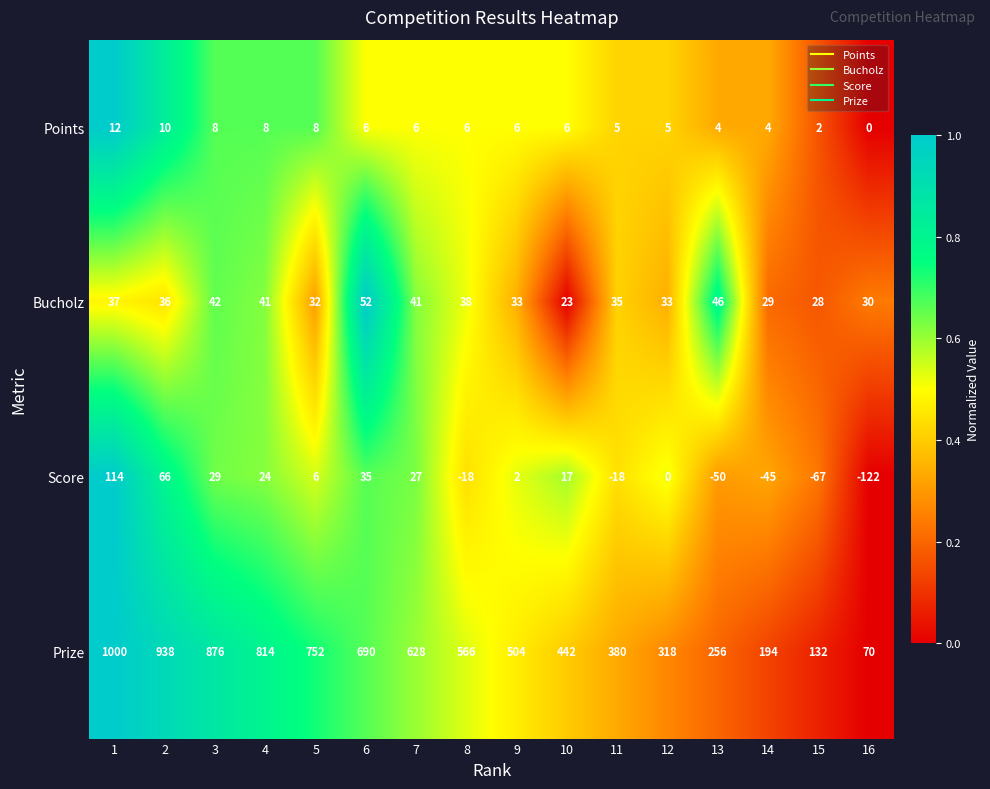

What is the difference between the Prize values at 14 and 6?

496